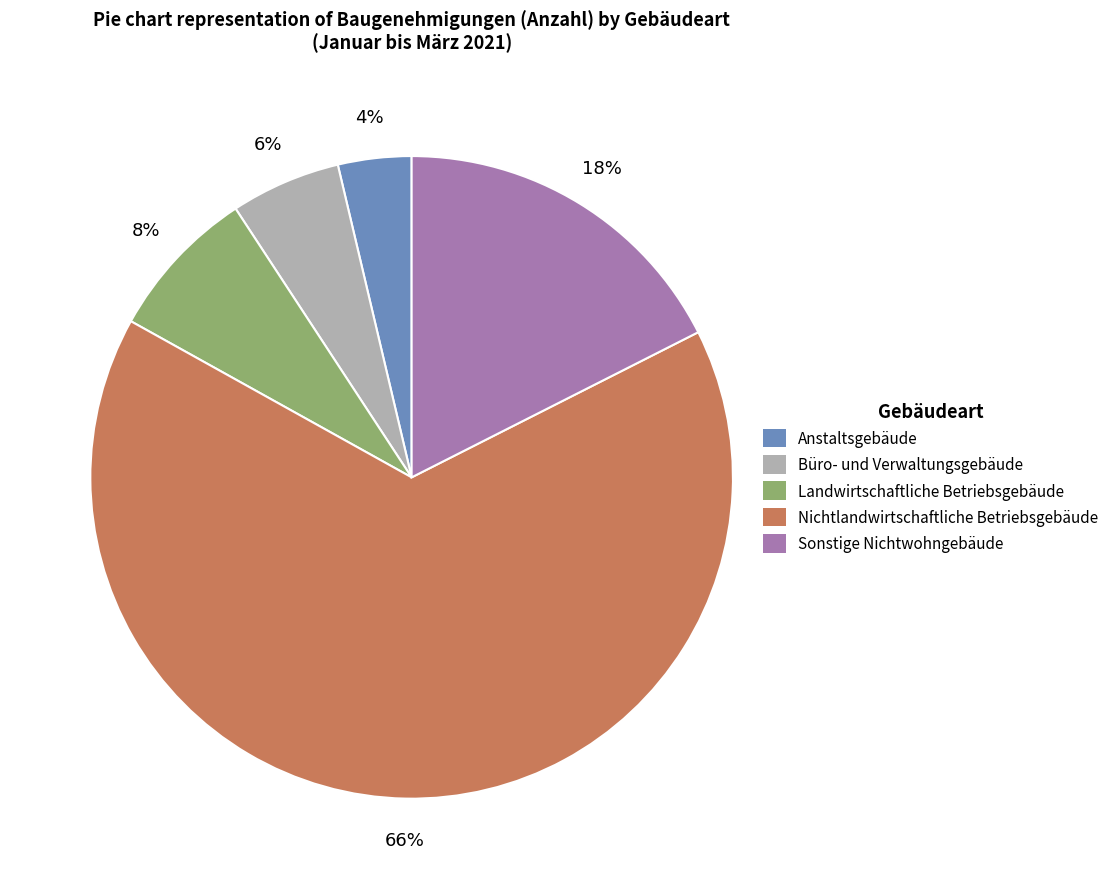

What is the smallest slice in the pie chart?

Anstaltsgebäude